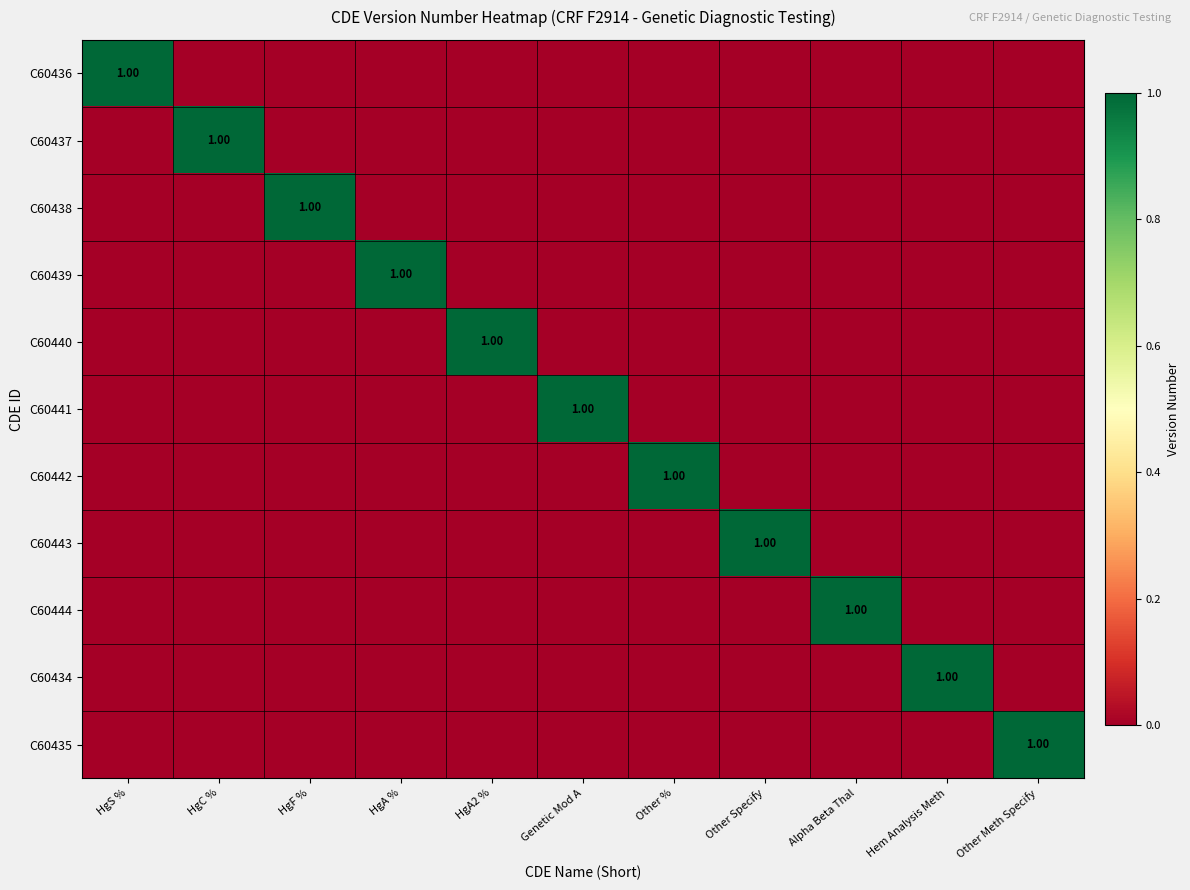

The value of C60440 at HgC % is 0. True or false?

True